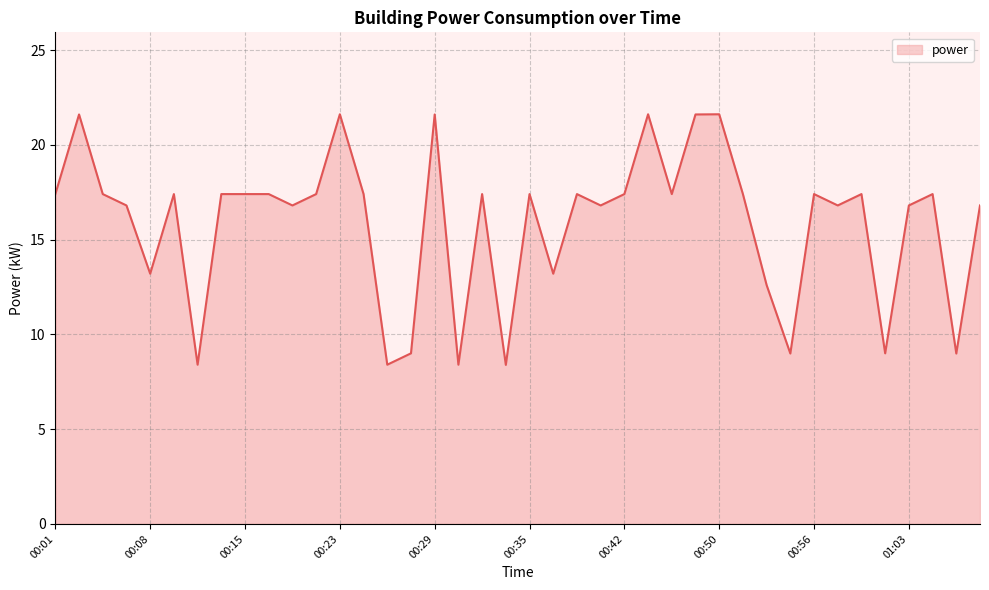

What is the difference between the maximum and minimum values?

13.2